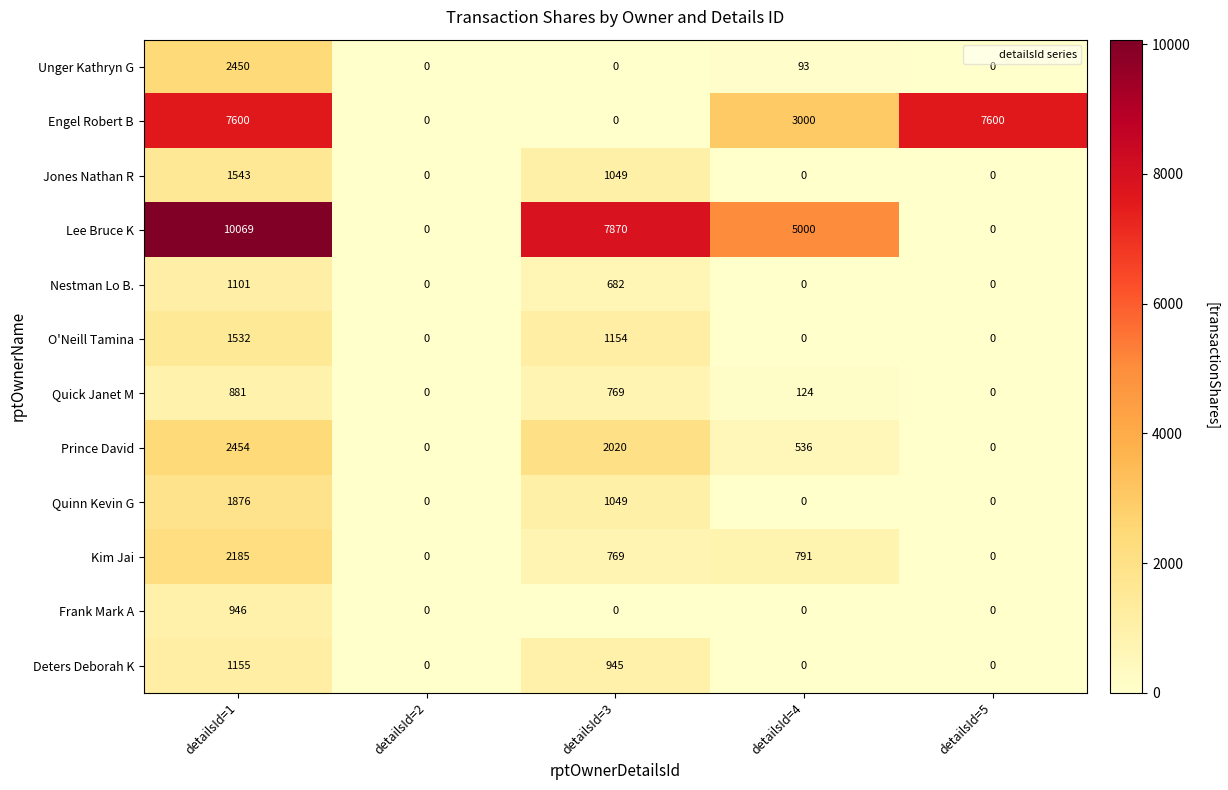

How many Deters Deborah K values are between 0 and 945?

4